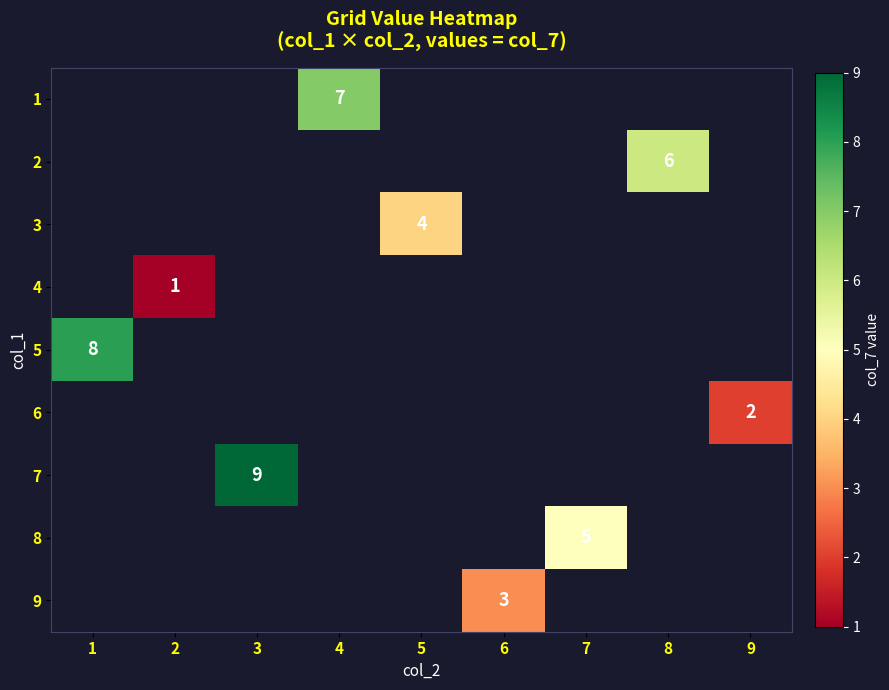

Count the number of categories in the chart.

9